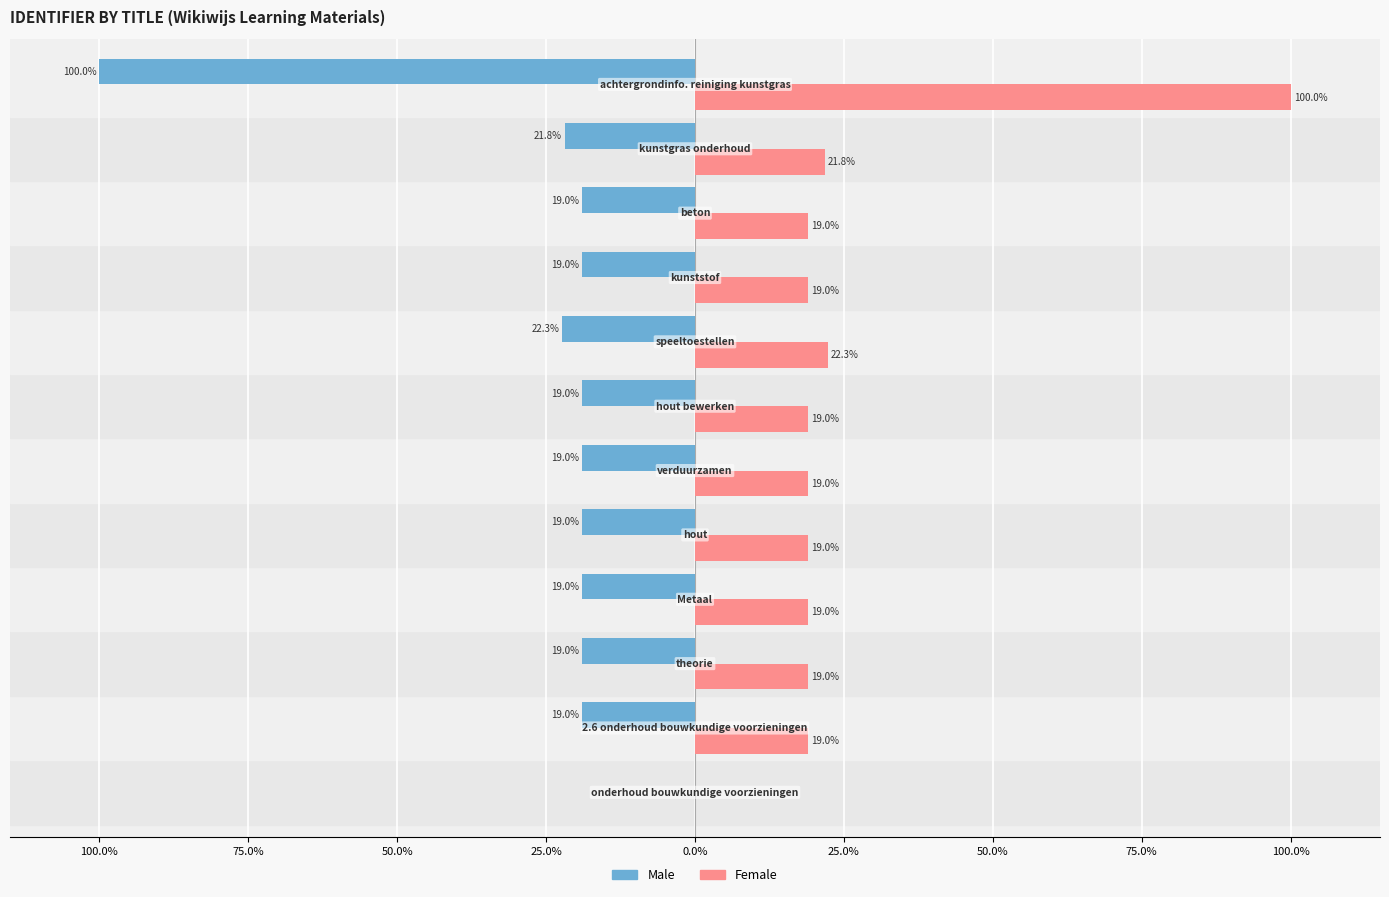

Reading left to right, what are all the values shown in this chart?

Male: 0.0	-19.0	-19.0	-19.0	-19.0	-19.0	-19.0	-22.3	-19.0	-19.0	-21.8	-100.0
Female: 0.0	19.0	19.0	19.0	19.0	19.0	19.0	22.3	19.0	19.0	21.8	100.0